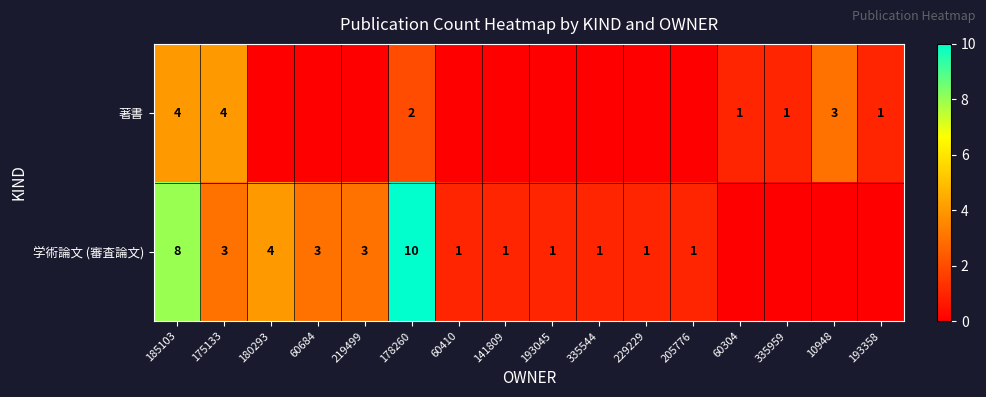

Is it true that 学術論文 (審査論文) equals 1 at 60410?

True